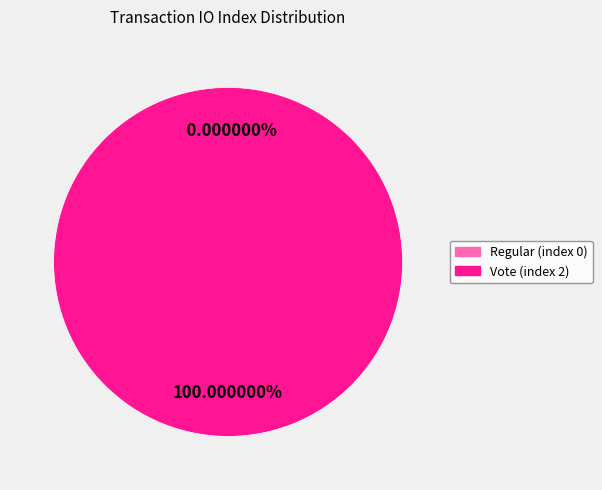

Is it true that Regular (index 0) is 14% of the pie?

False